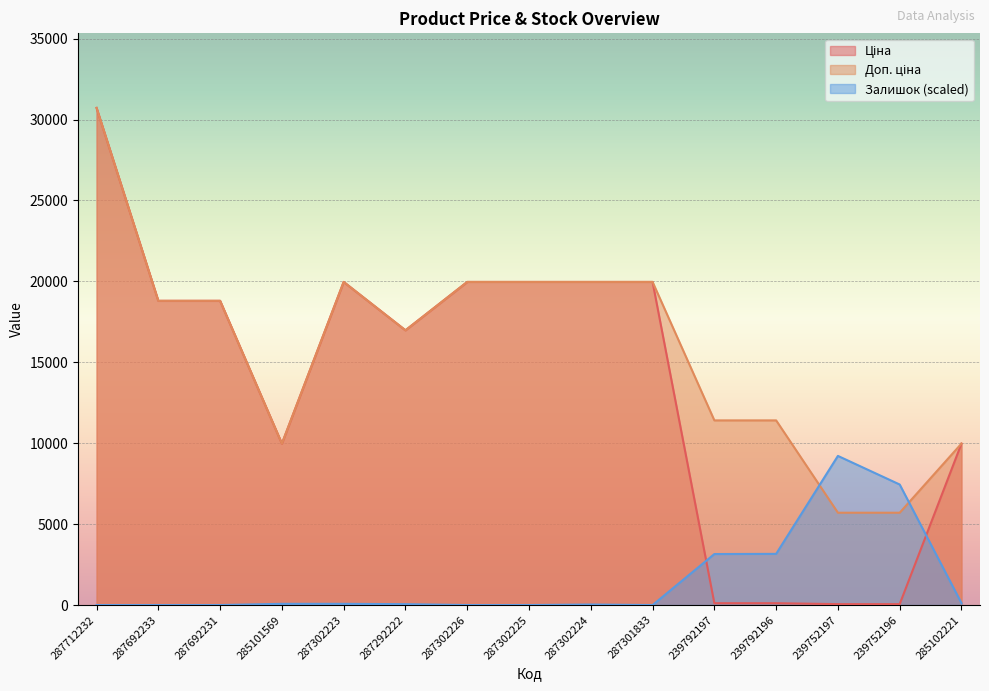

Rank the series by their maximum value, from lowest to highest.

Залишок, Ціна, Доп. ціна